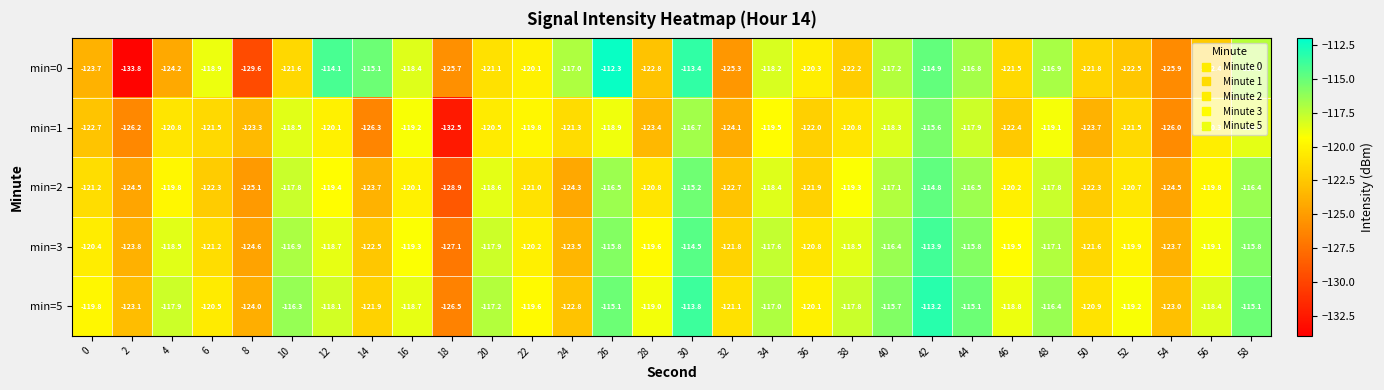

At which category is the sum across all series the highest?

42